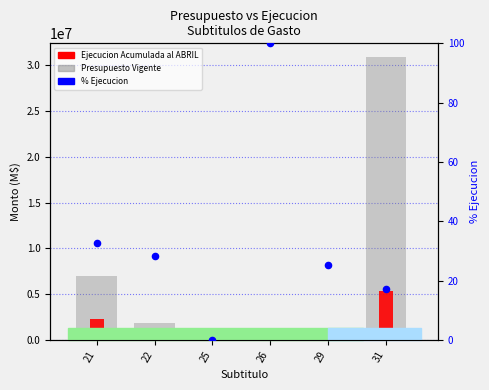

What is the total value across all series at 29?

89041.2